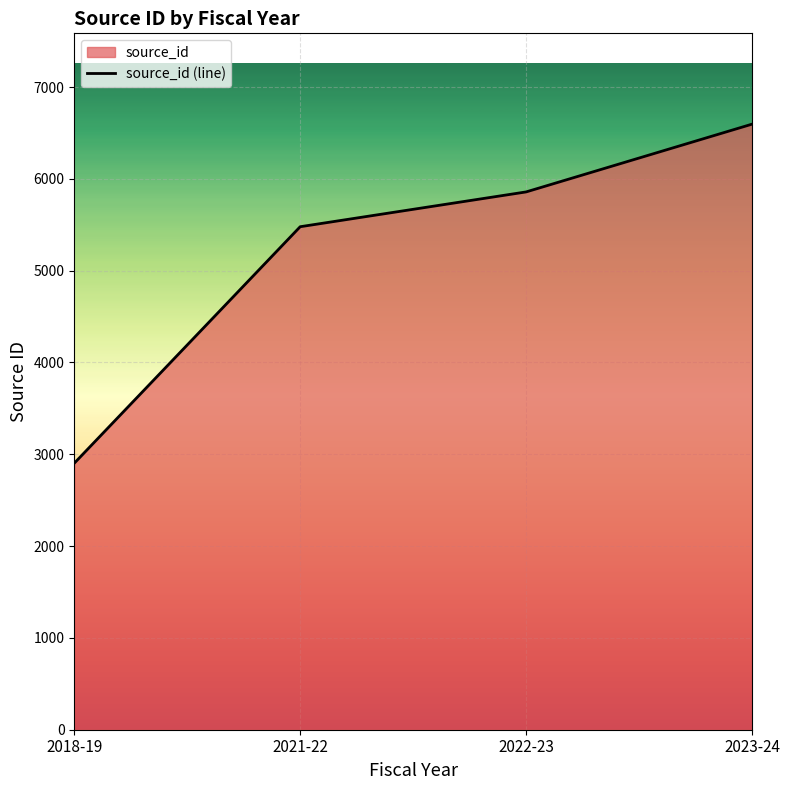

Count the number of data series in this chart.

1